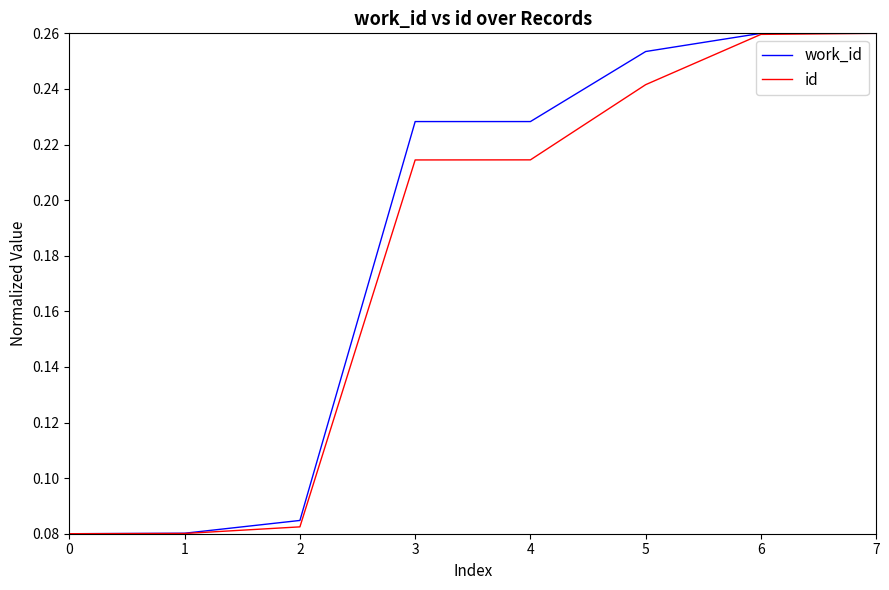

True or false: work_id has more than 2 interior local peaks.

False